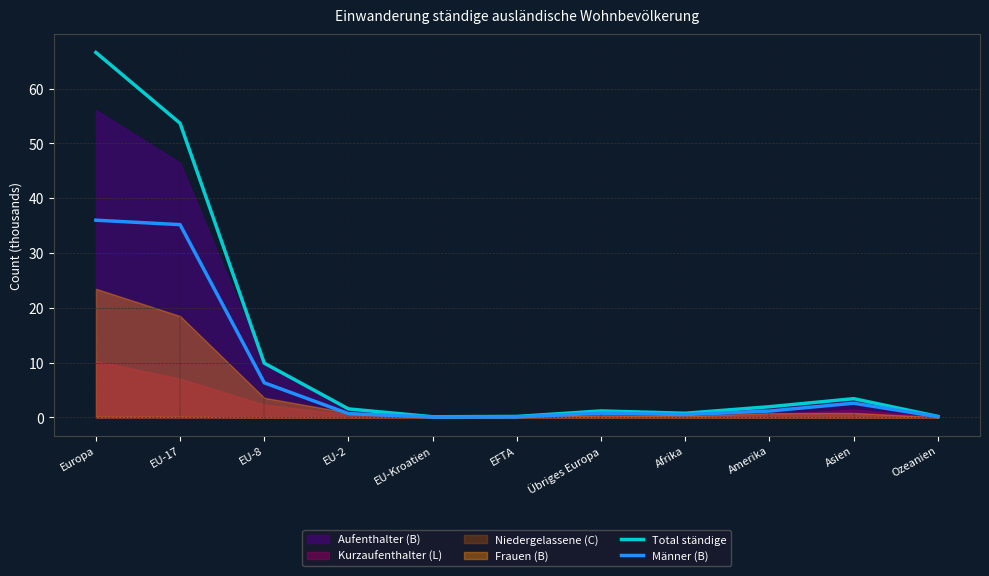

Read the Männer (B) value at EU-2.

0.7